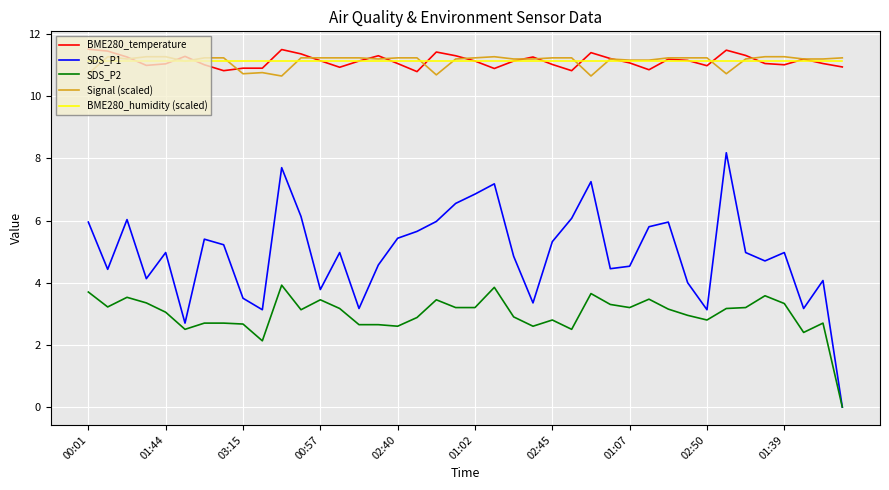

Which series has the widest spread of values?

SDS_P1